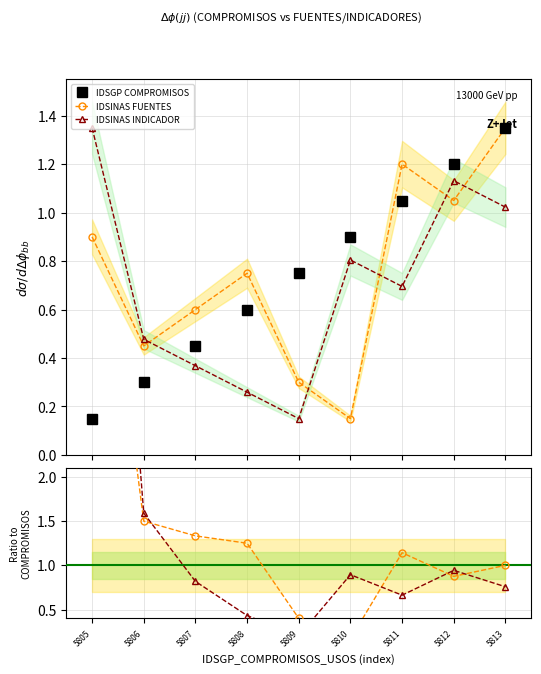

How many lines are shown in the chart?

3